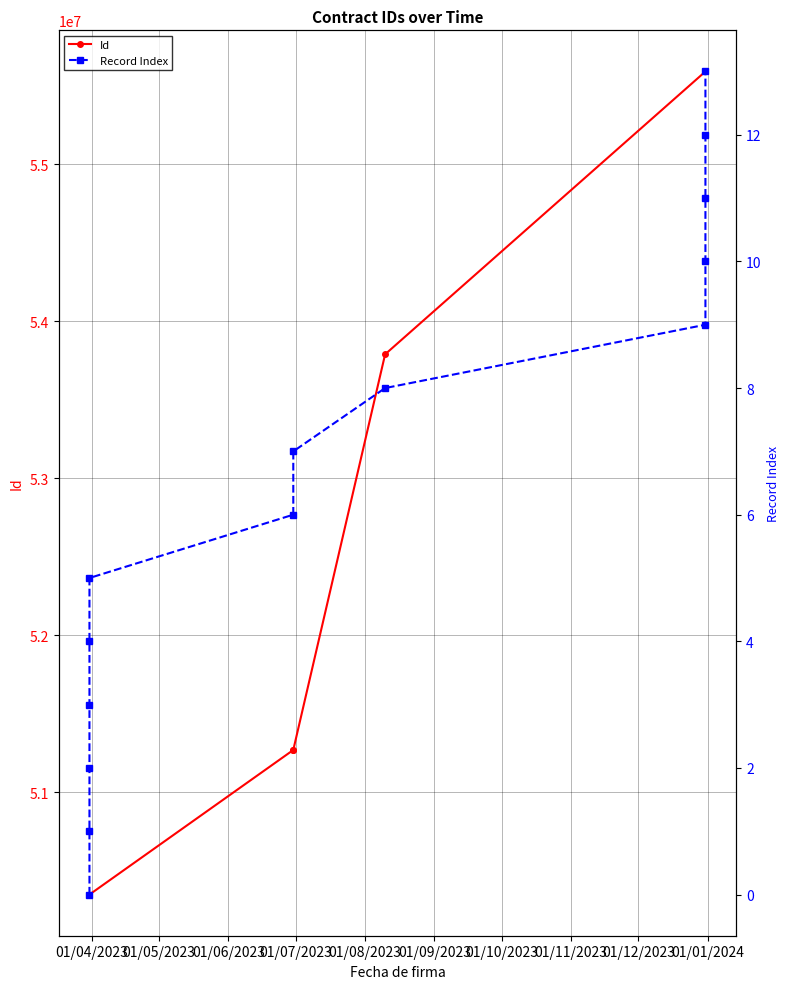

What is the sum of all Record Index values?

91